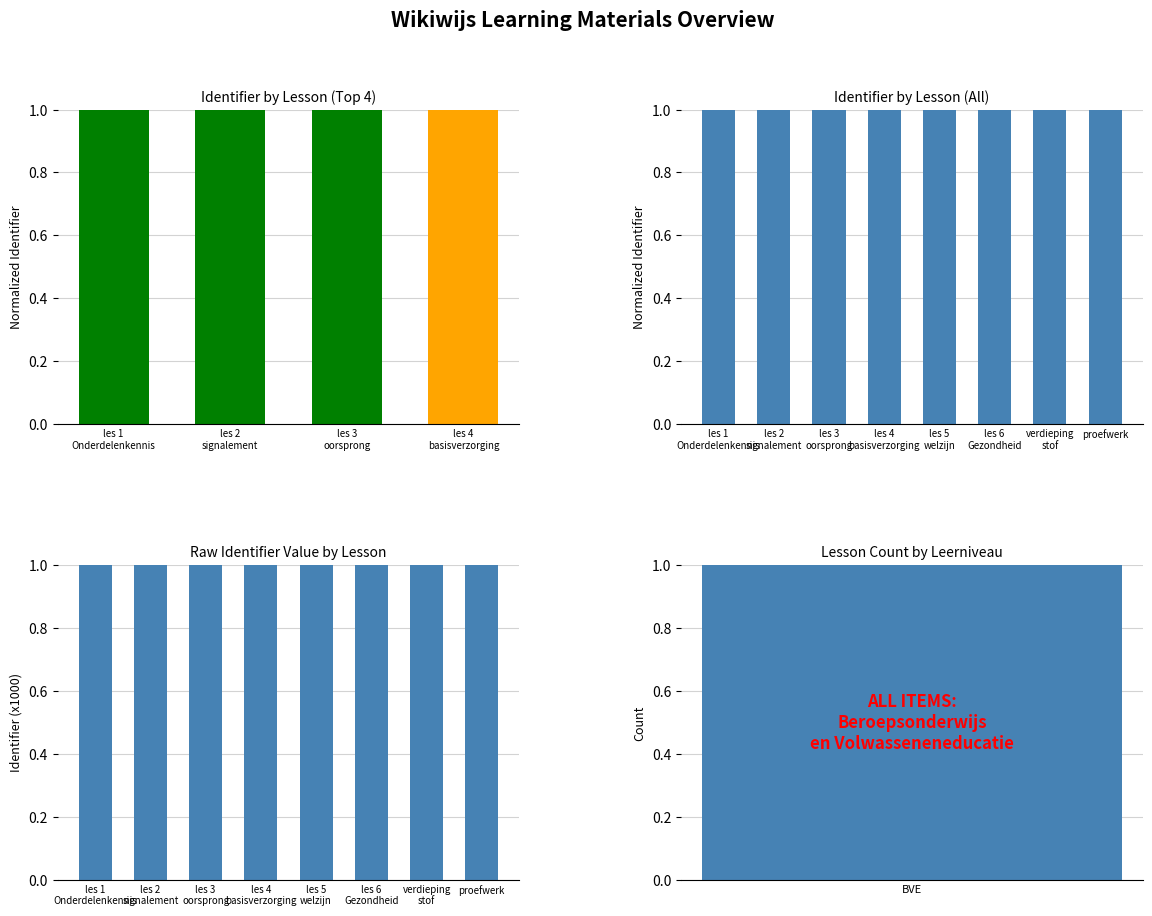

Which has a higher value, les 3 oorsprong or les 6 Gezondheid?

les 6 Gezondheid